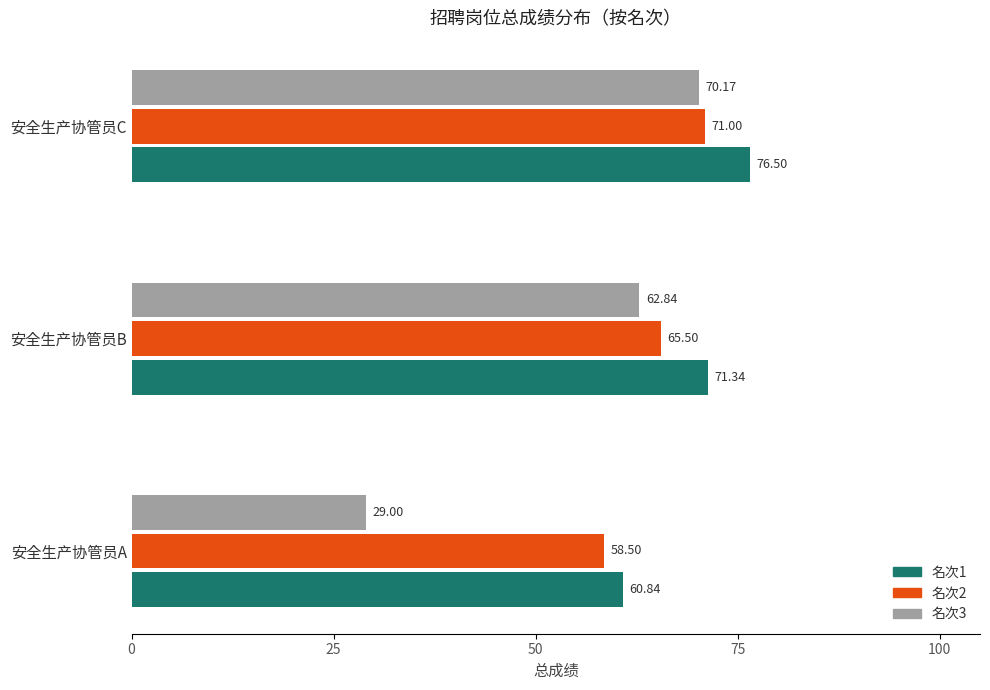

At which category is the sum across all series the highest?

安全生产协管员C